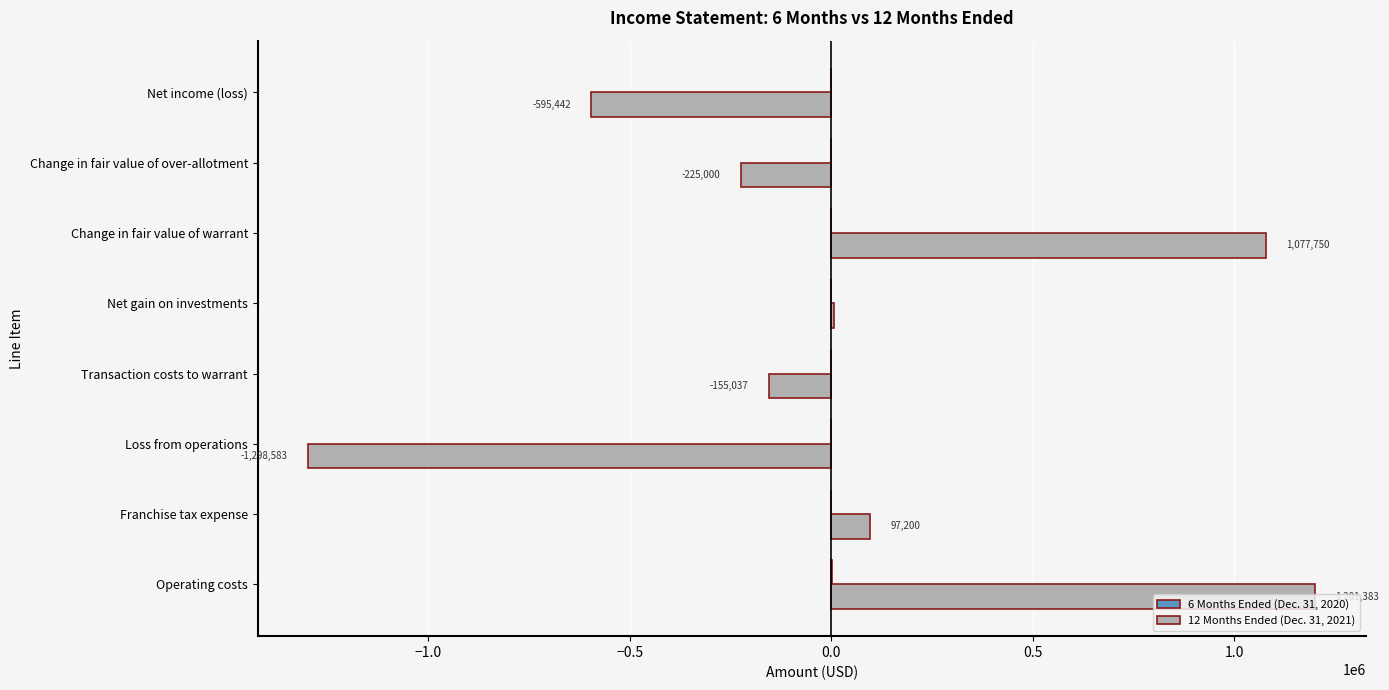

True or false: 12 Months Ended (Dec. 31, 2021) has a value of -155037 at Transaction costs to warrant.

True